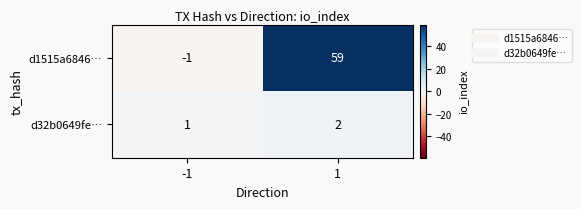

How many data points does each series have?

2